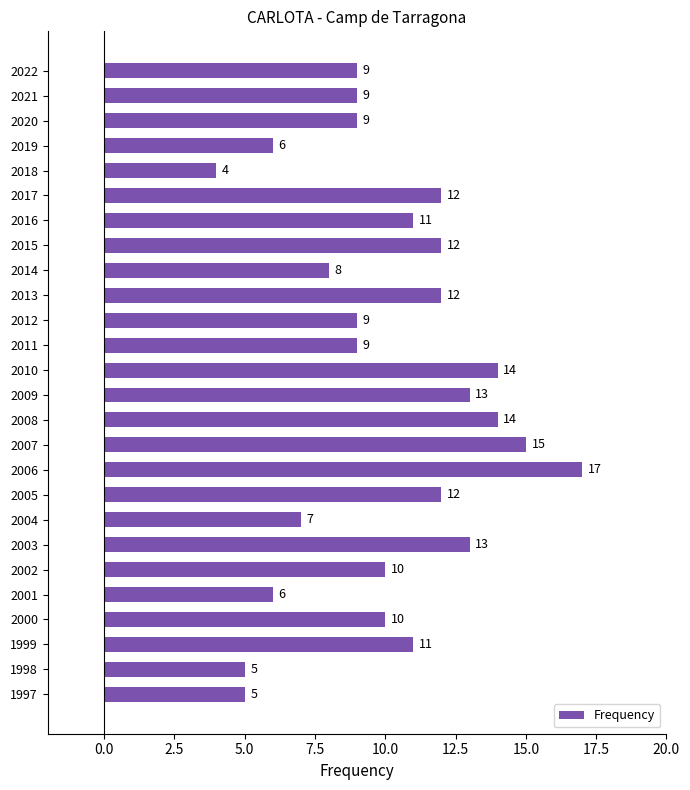

How many categories are shown in the chart?

26